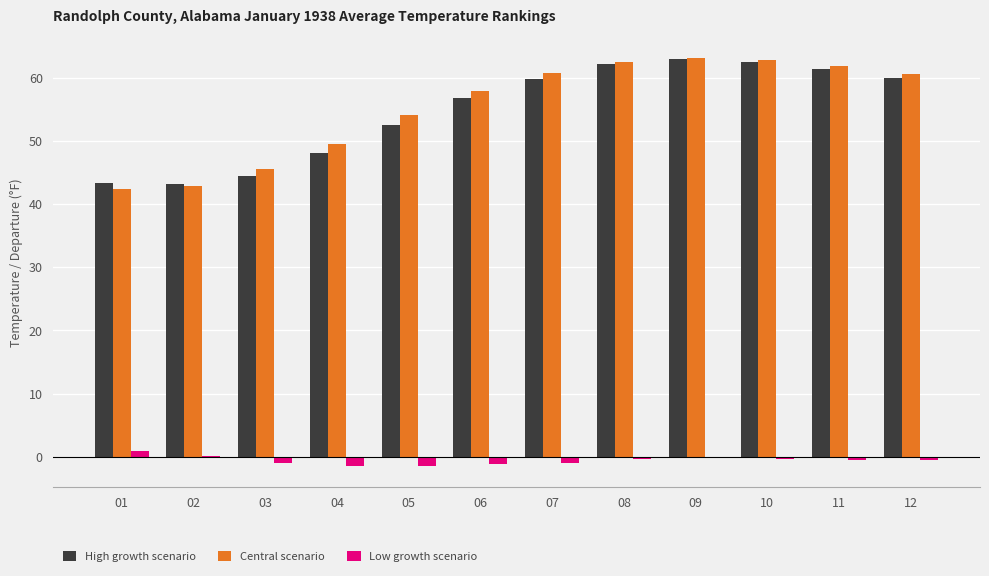

At which label is High growth scenario closest to 53?

05